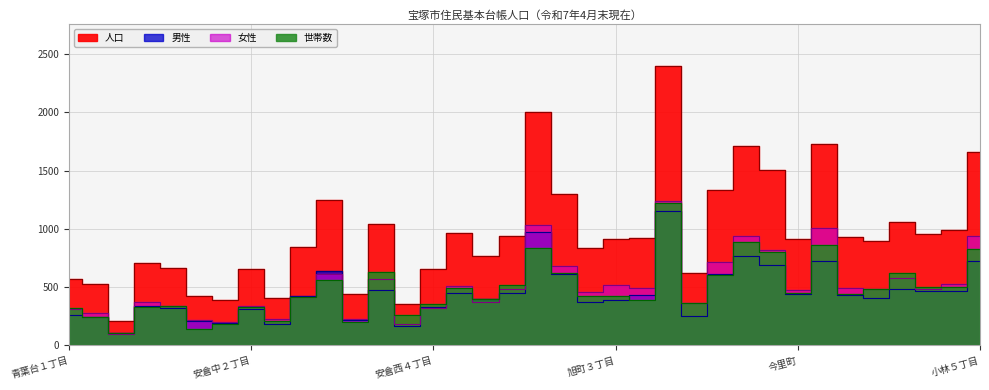

True or false: 世帯数 has a value of 806 at 伊孑志４丁目.

True